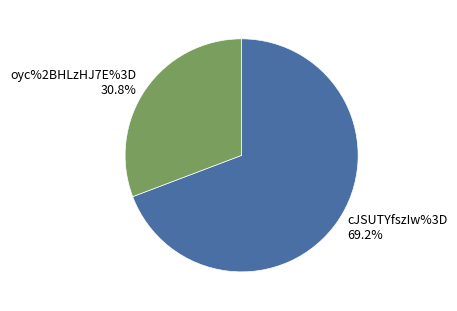

To the nearest percent, what percentage of the pie is oyc%2BHLzHJ7E%3D?

31%